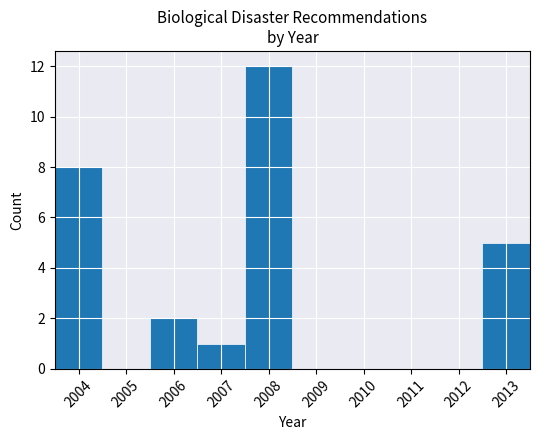

Reading left to right, list every bar in this chart as the range it spans on the x-axis followed by its height. The values are not printed on the chart, so give them approximately, as read against the axis.

2003.5 to 2004.5: 8
2004.5 to 2005.5: 0
2005.5 to 2006.5: 2
2006.5 to 2007.5: 1
2007.5 to 2008.5: 12
2008.5 to 2009.5: 0
2009.5 to 2010.5: 0
2010.5 to 2011.5: 0
2011.5 to 2012.5: 0
2012.5 to 2013.5: 5